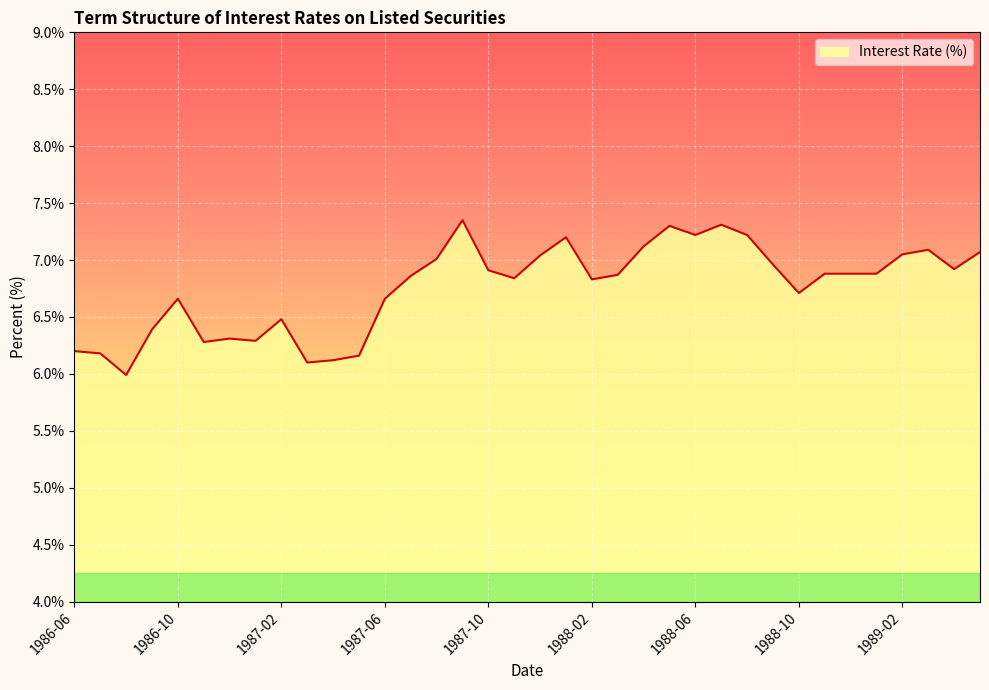

What is the smallest value displayed?

6.0